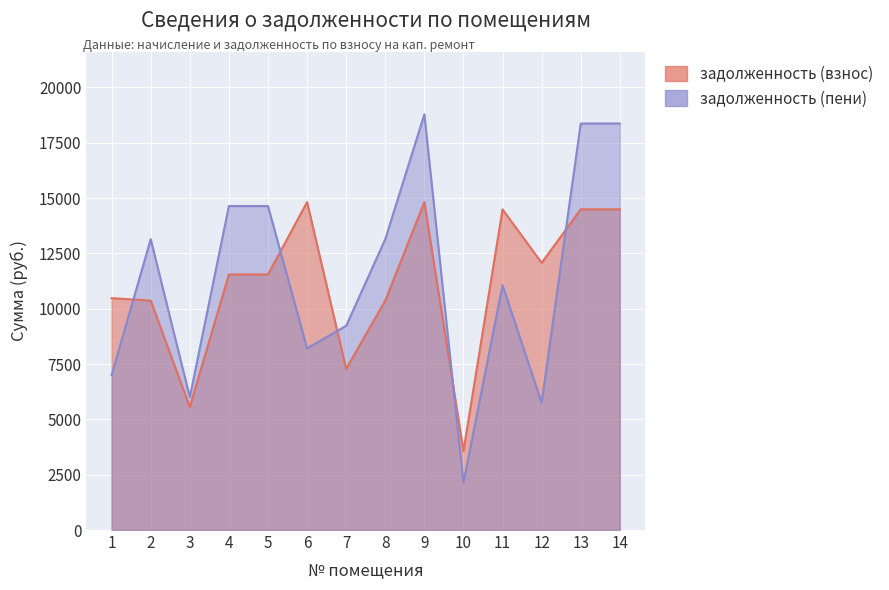

What is the sum of all задолженность (пени) values?

160501.1